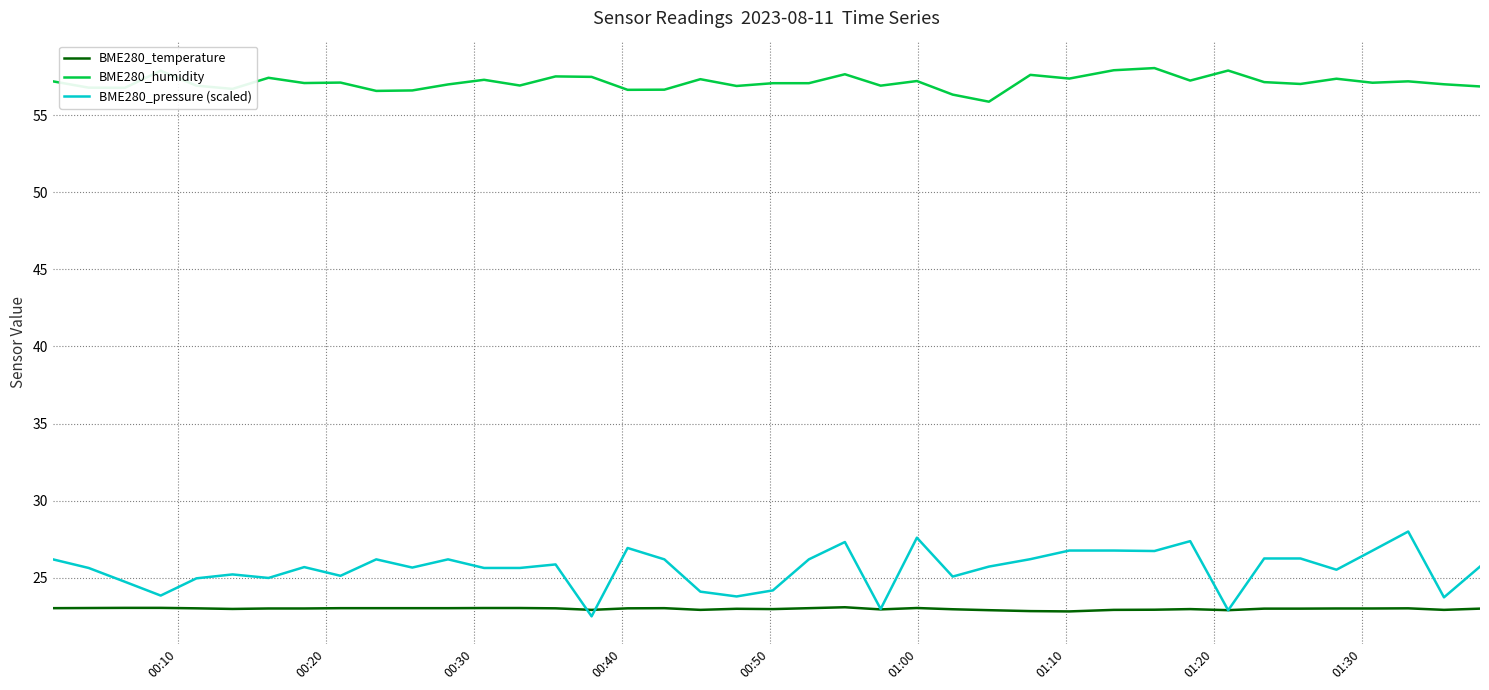

True or false: BME280_temperature and BME280_humidity cross at least once.

False